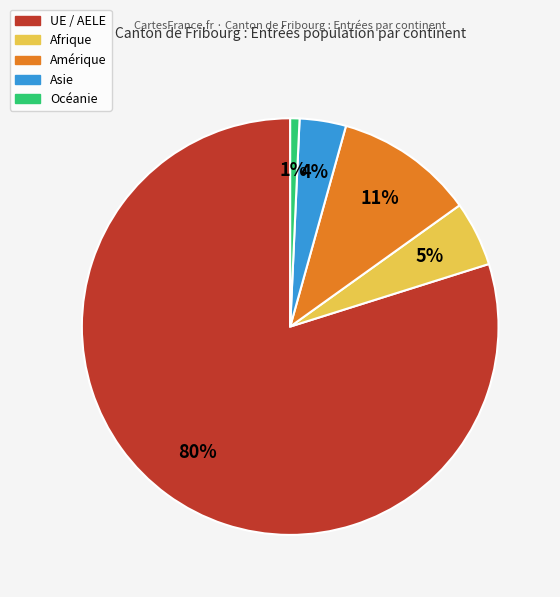

To the nearest percent, what is the difference between the Afrique and Océanie slice percentages?

4%